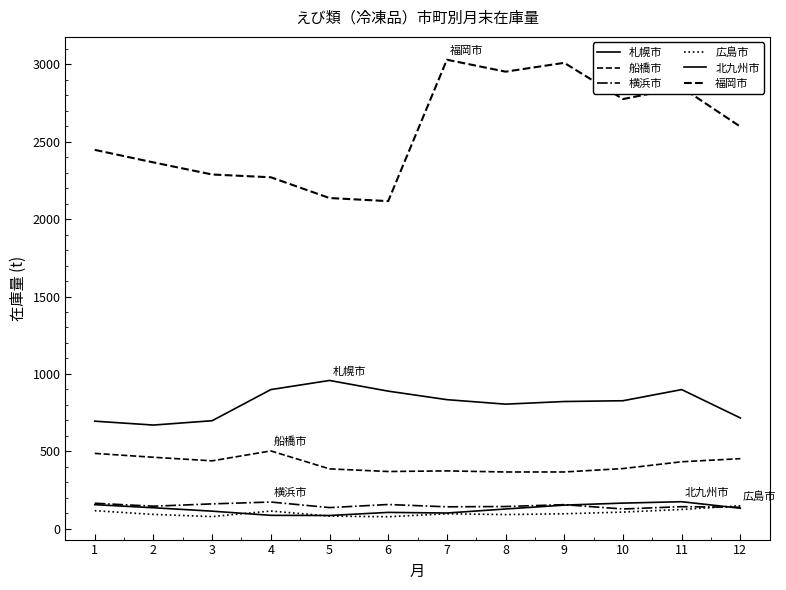

At which label is 北九州市 closest to 130?

8